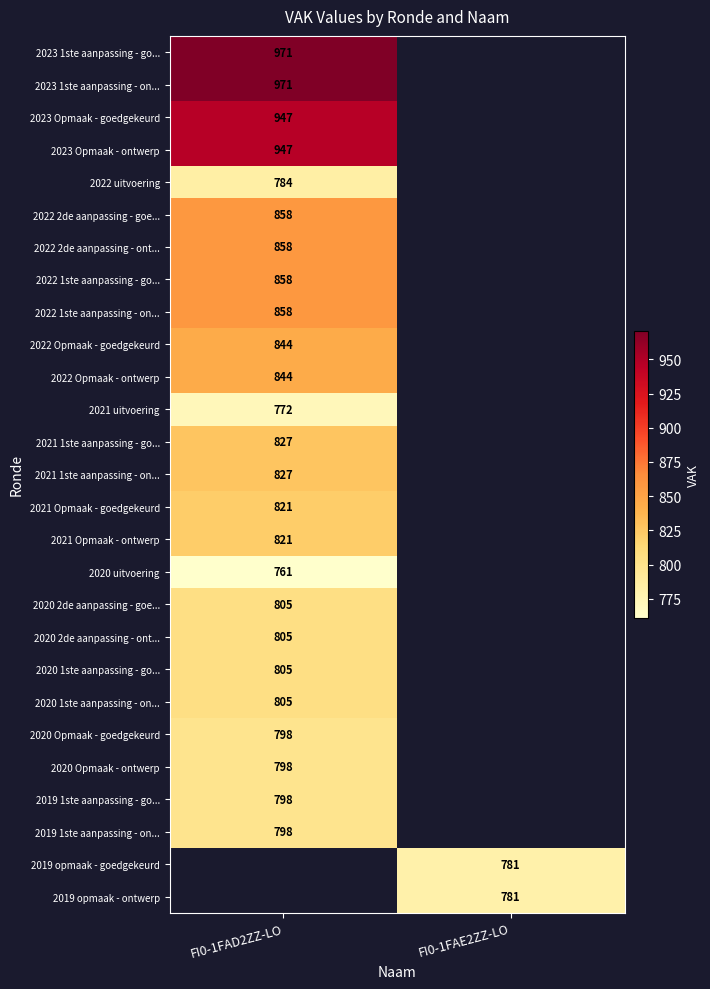

The 2021 Opmaak - goedgekeurd series shows 496 at FI0-1FAD2ZZ-LO. True or false?

False